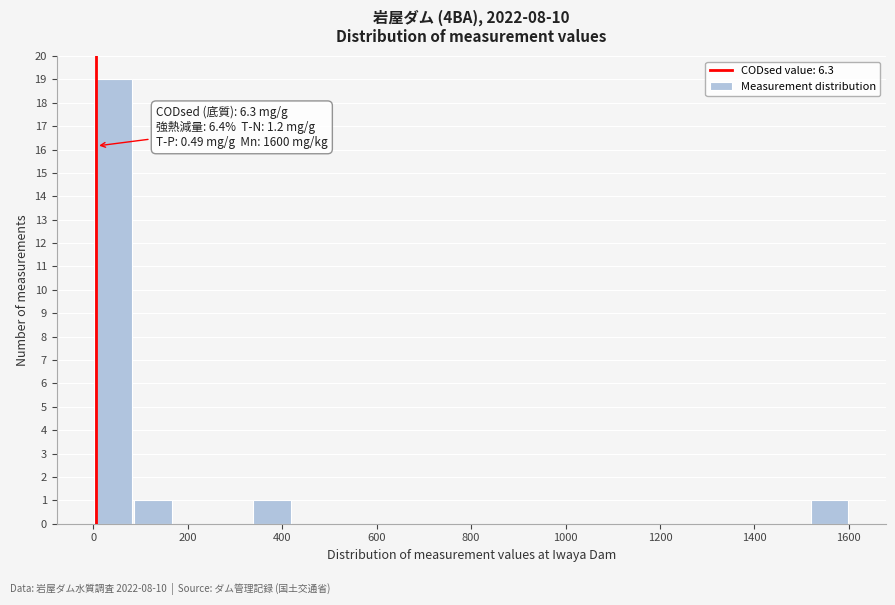

Which range on the x-axis has the tallest bar?

0 to 80